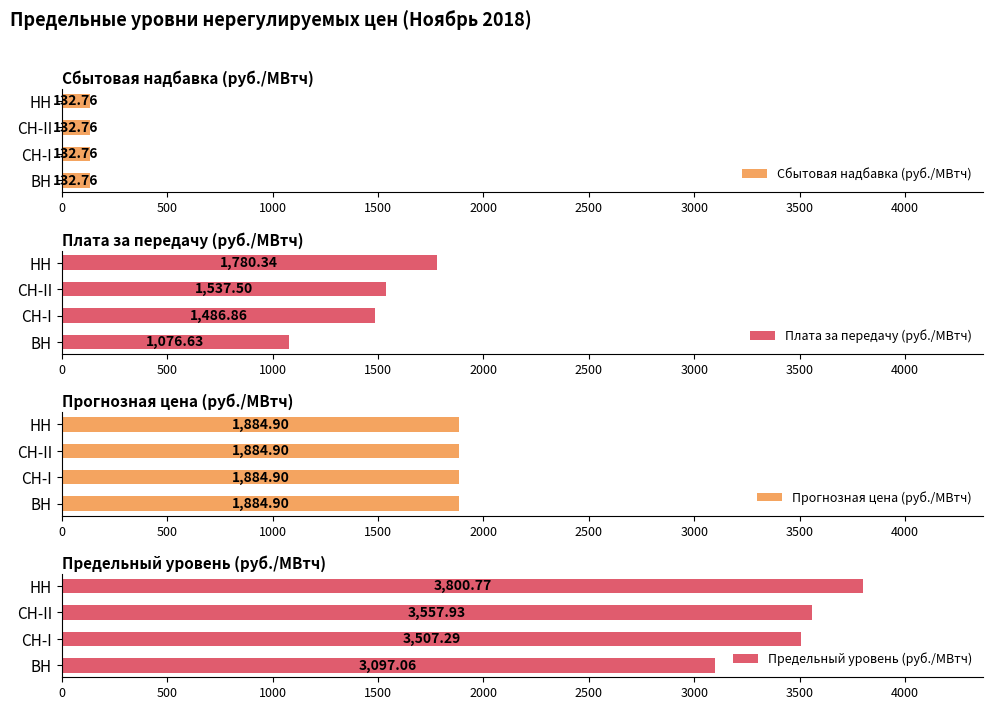

What is the sum of the Плата за передачу (руб./МВтч) values at ВН and СН-II?

2614.1